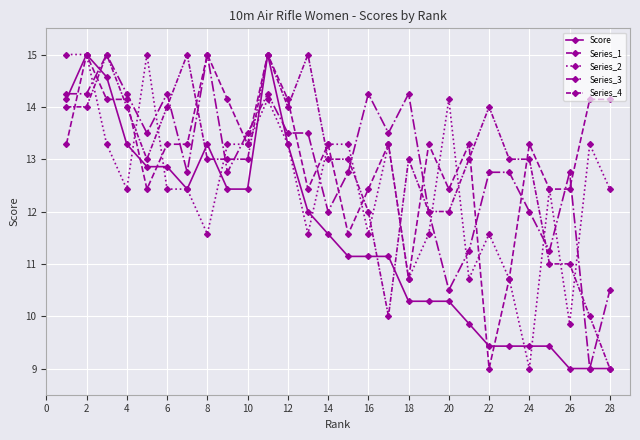

How many values in the Series_2 series exceed 12?

18